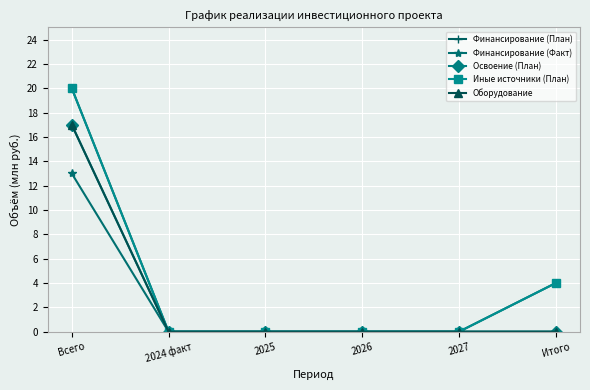

Reading left to right, what are all the values shown in this chart?

Финансирование (План): 20	0	0	0	0	4
Финансирование (Факт): 13	0	0	0	0	0
Освоение (План): 17	0	0	0	0	0
Иные источники (План): 20	0	0	0	0	4
Оборудование: 17	0	0	0	0	0